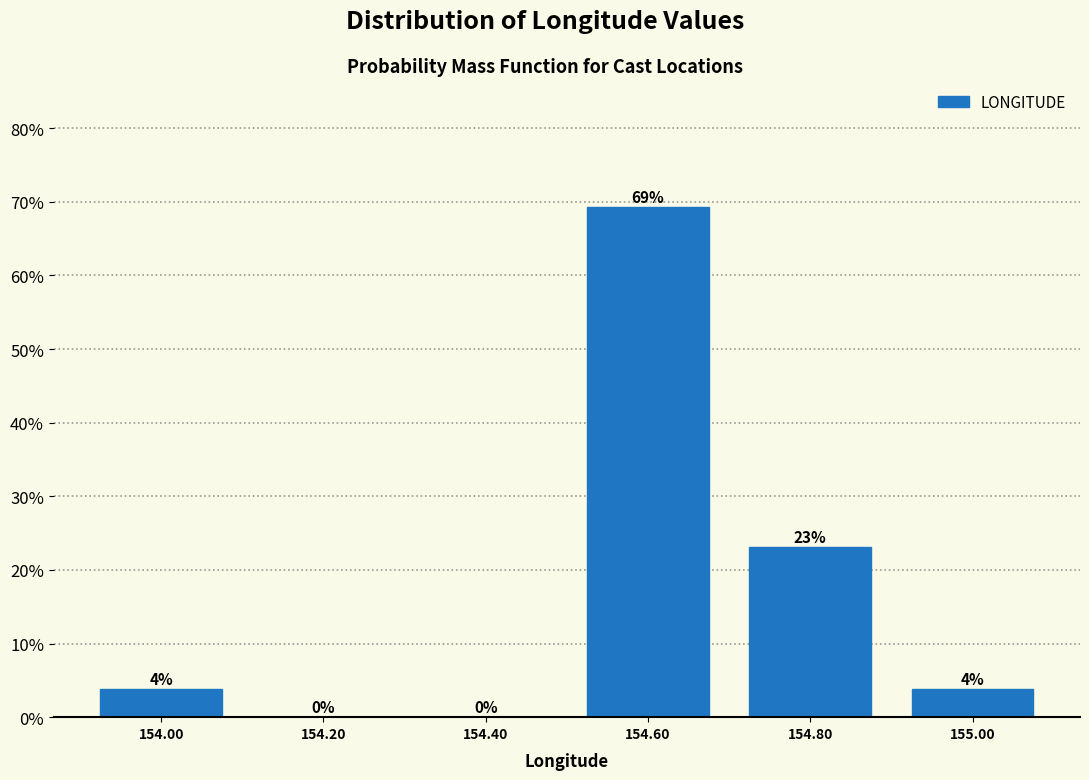

Over which range of the x-axis is the bar tallest?

154.5 to 154.7